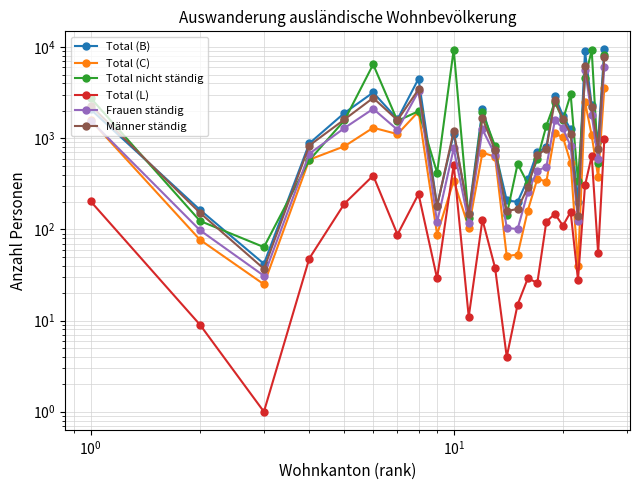

What are all the series names shown in the legend?

Total (B), Total (C), Total nicht ständig, Total (L), Frauen ständig, Männer ständig